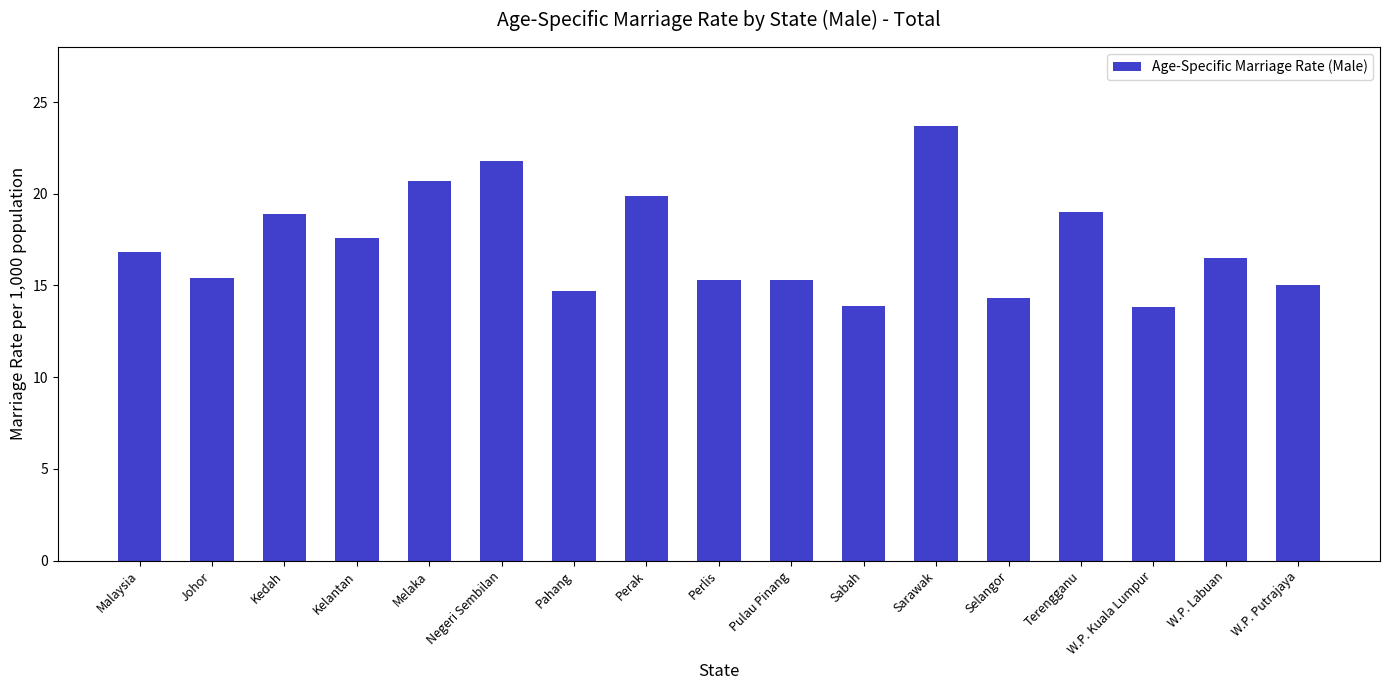

What is the minimum value shown in the chart?

13.8